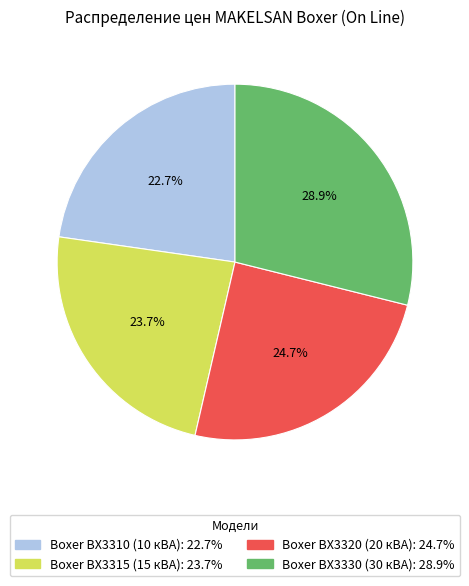

Is Boxer BX3320 (20 кВА) the majority of the pie?

No